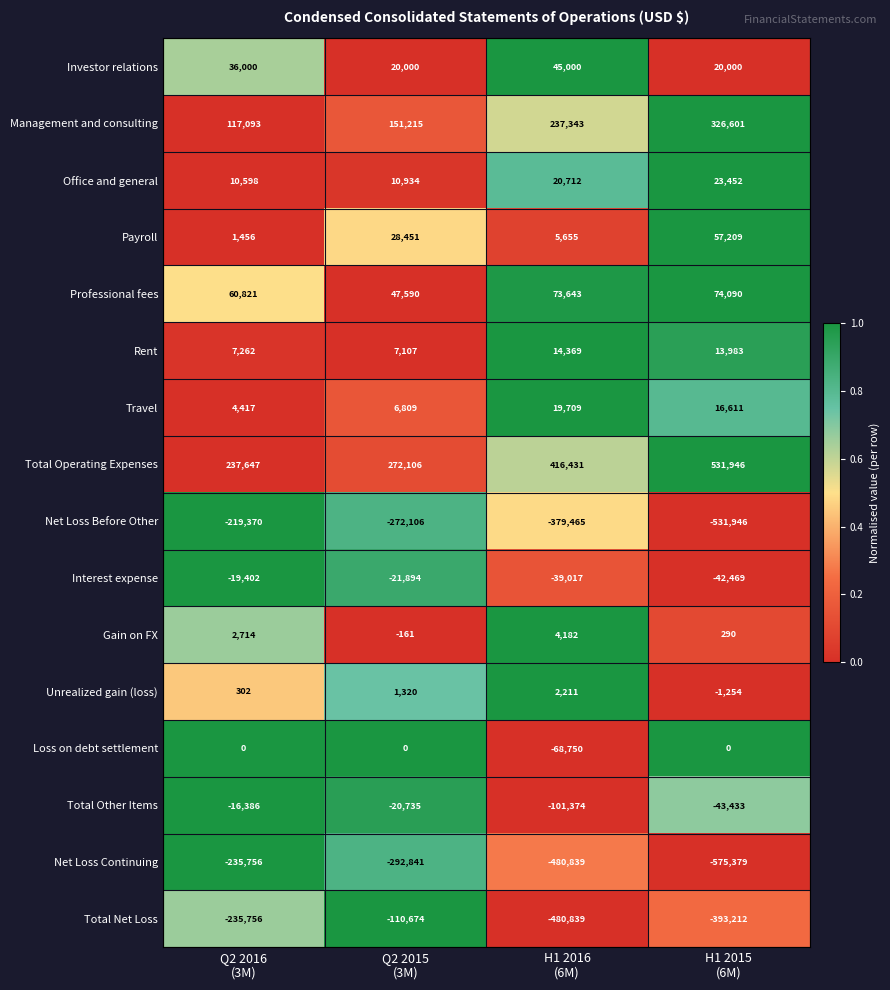

What is the sum of all Loss on debt settlement values?

-68750